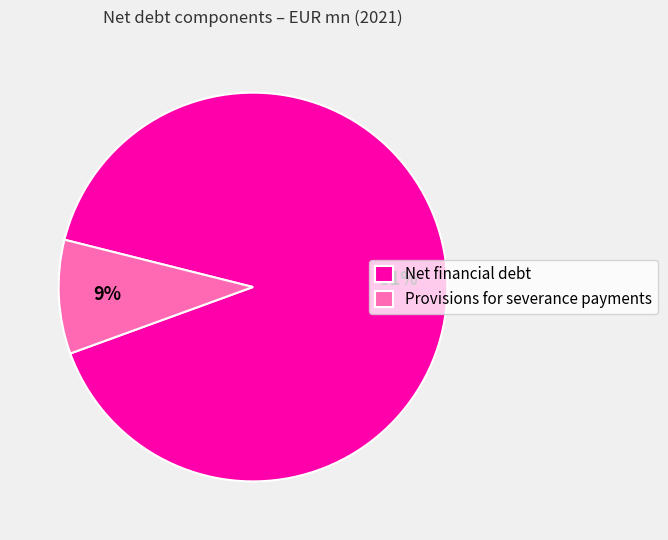

Which slice is the smallest?

Provisions for severance payments